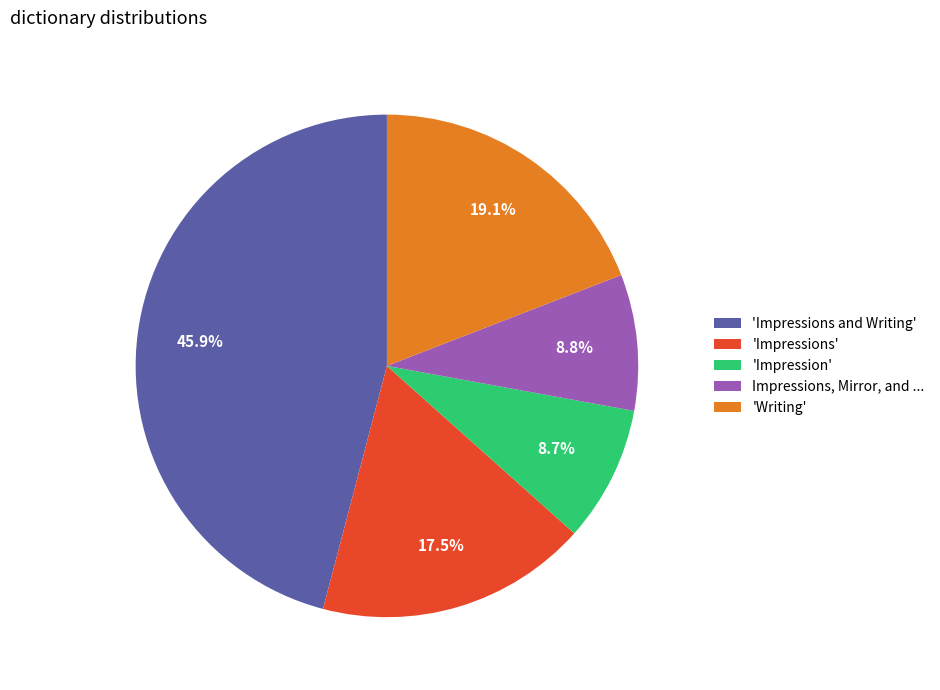

To the nearest percent, what is the difference between the largest and smallest slice percentages?

37%